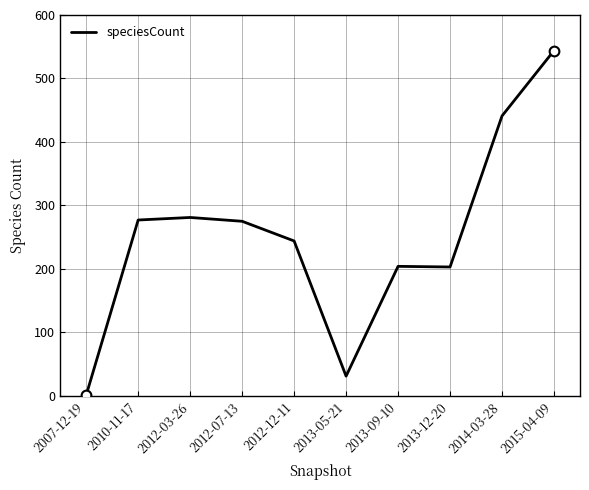

How many lines are shown in the chart?

1